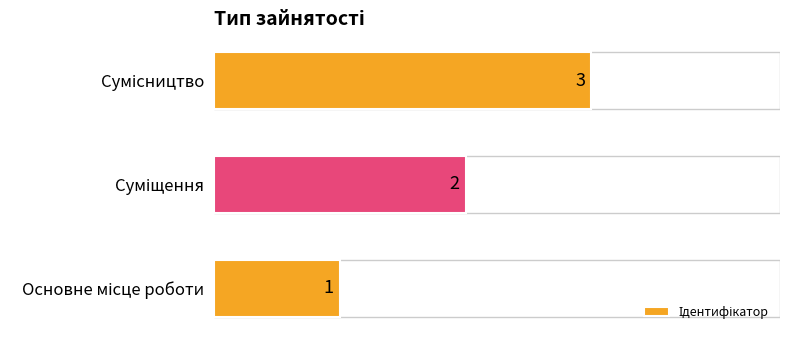

How many values are between 1 and 3?

3